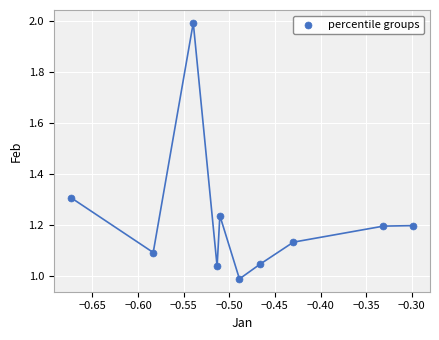

What is the average X value?

-0.5